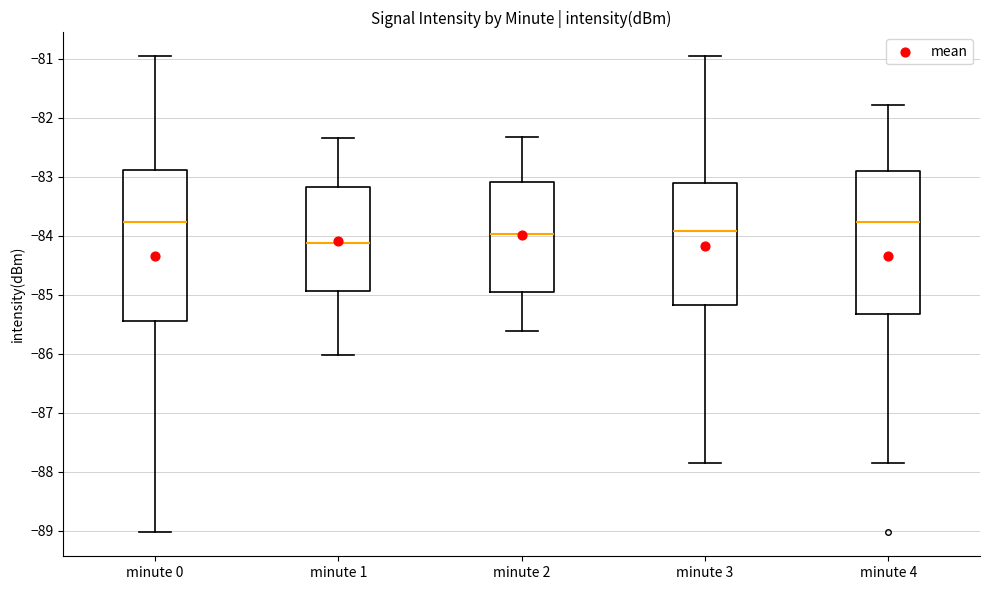

Where does the upper whisker of the box for minute 0 end on the y-axis? The values are not printed on the chart, so give them approximately, as read against the axis.

-81.0